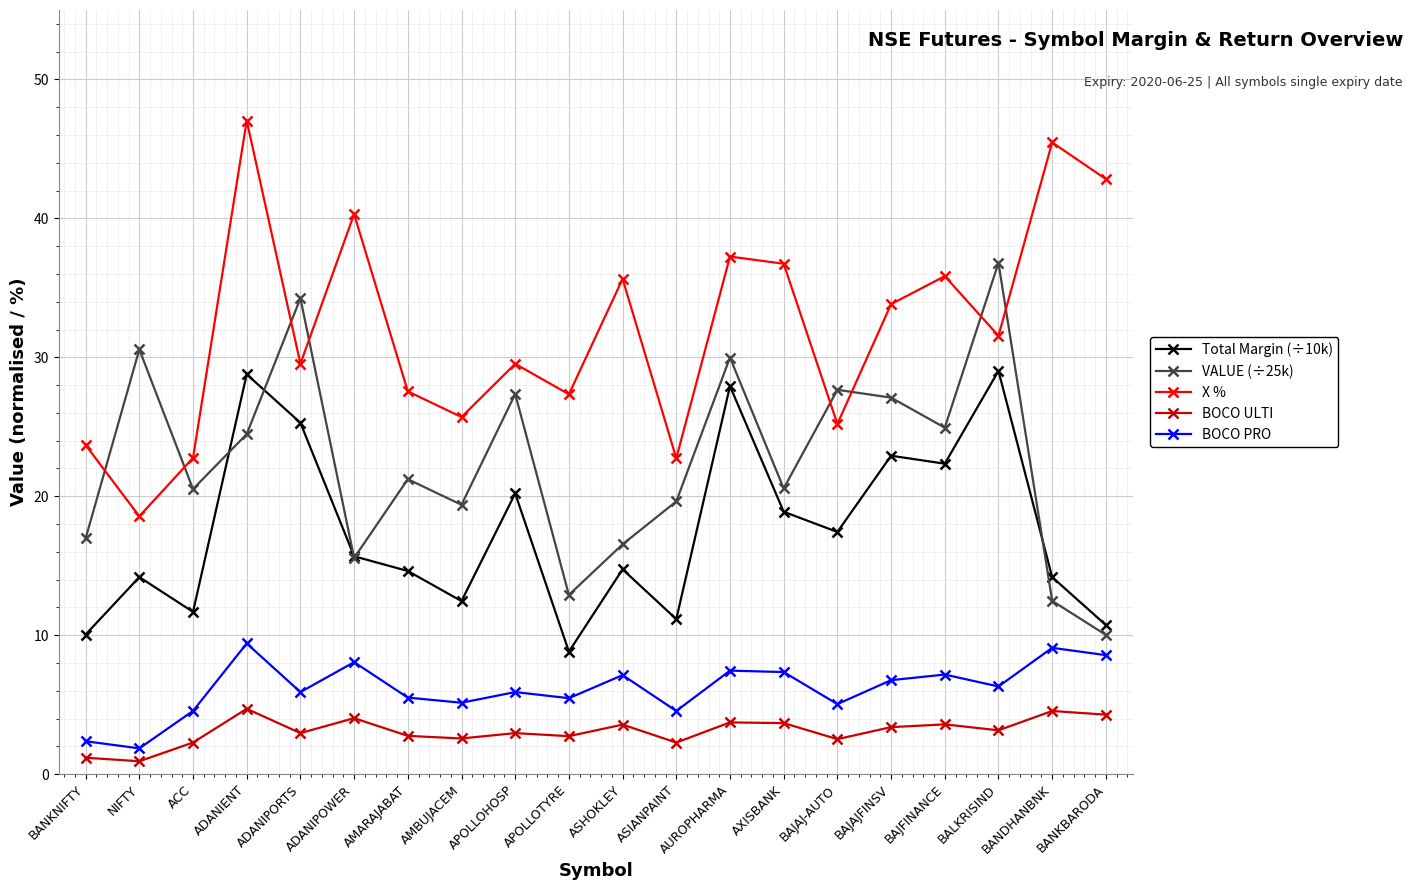

Where is the first local maximum for VALUE (÷25k)?

NIFTY